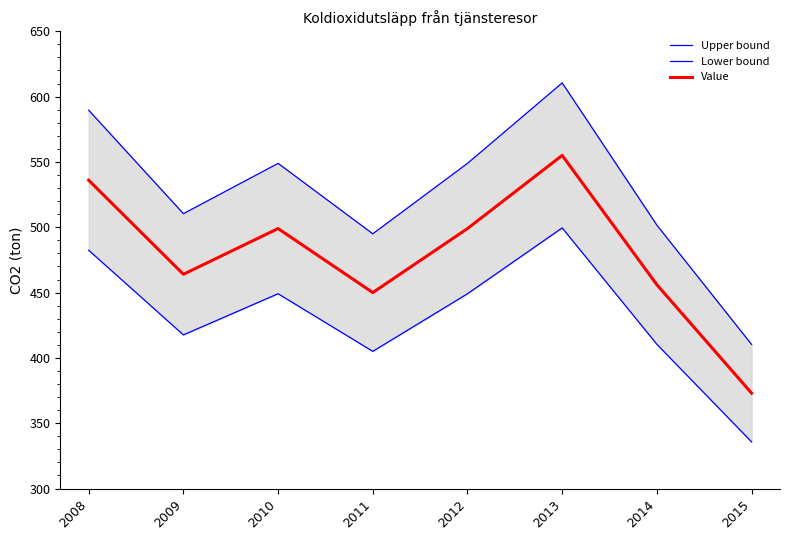

Read the Lower bound value at 2008.

482.4